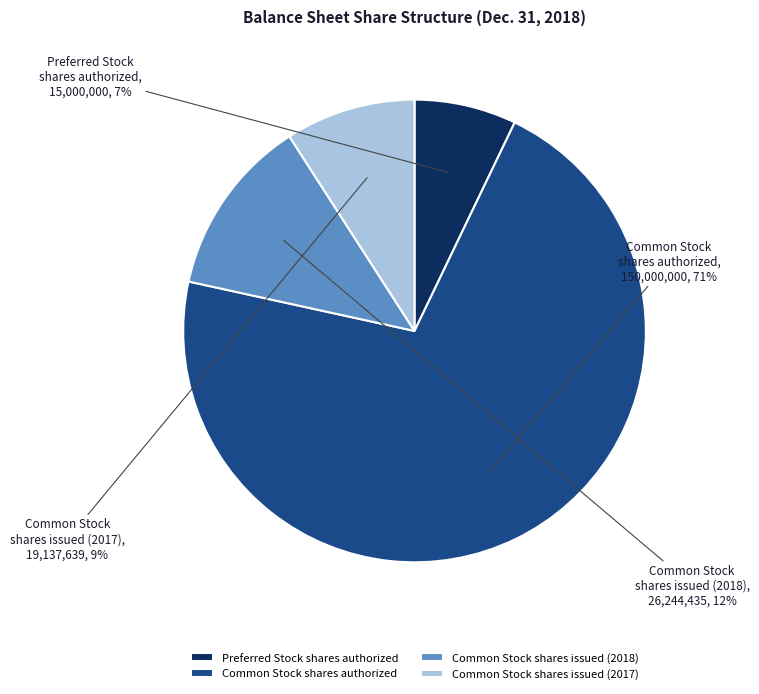

Do Common Stock shares issued (2018) and Preferred Stock shares authorized together represent more than half of the pie?

No